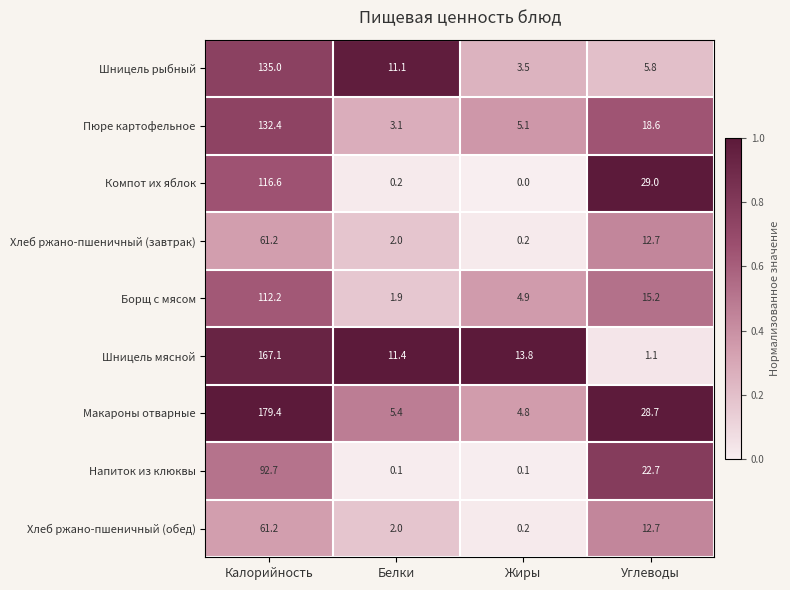

The Борщ с мясом series shows 112.2 at Калорийность. True or false?

True